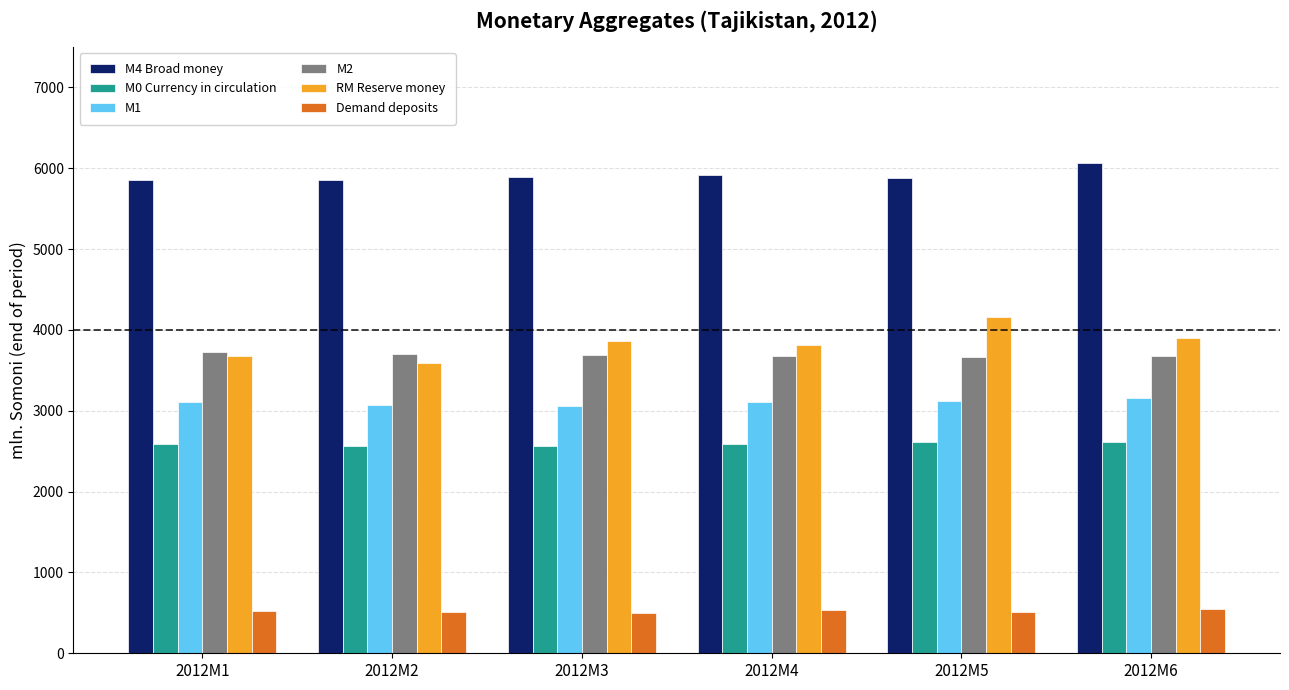

What is the greatest value displayed?

6060.8